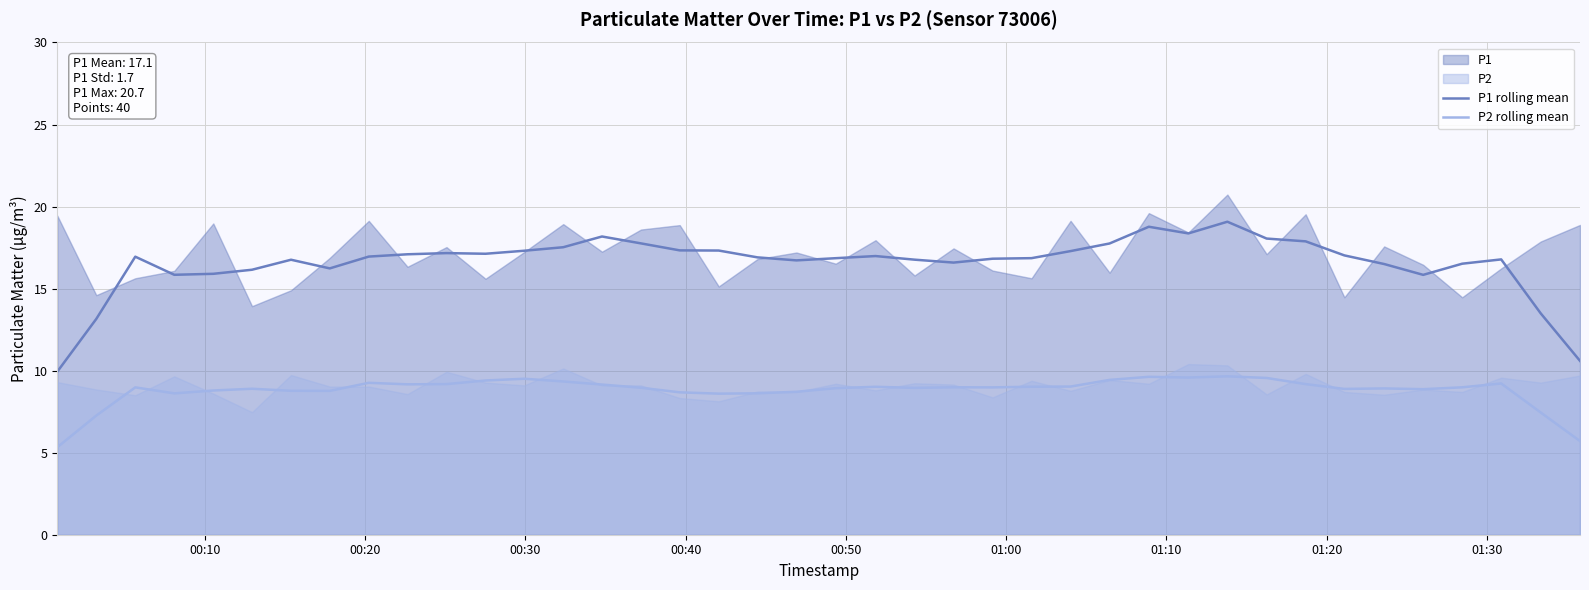

True or false: P1 rolling mean has more than 1 interior local peaks.

True